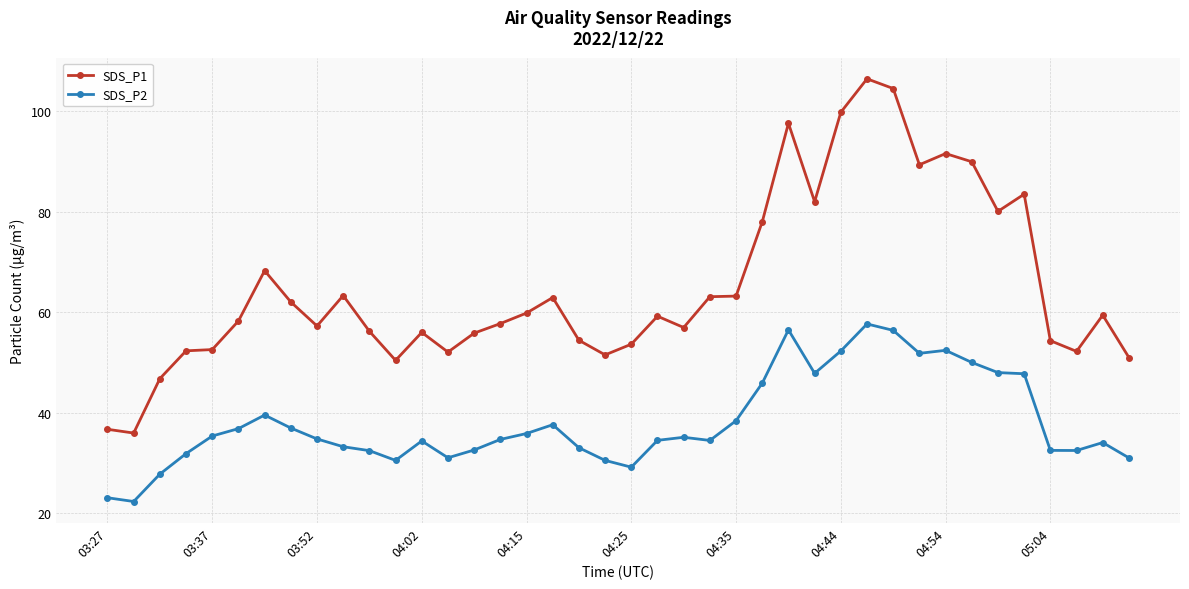

What is the value of the SDS_P1 point at the 37th from the left?

54.3